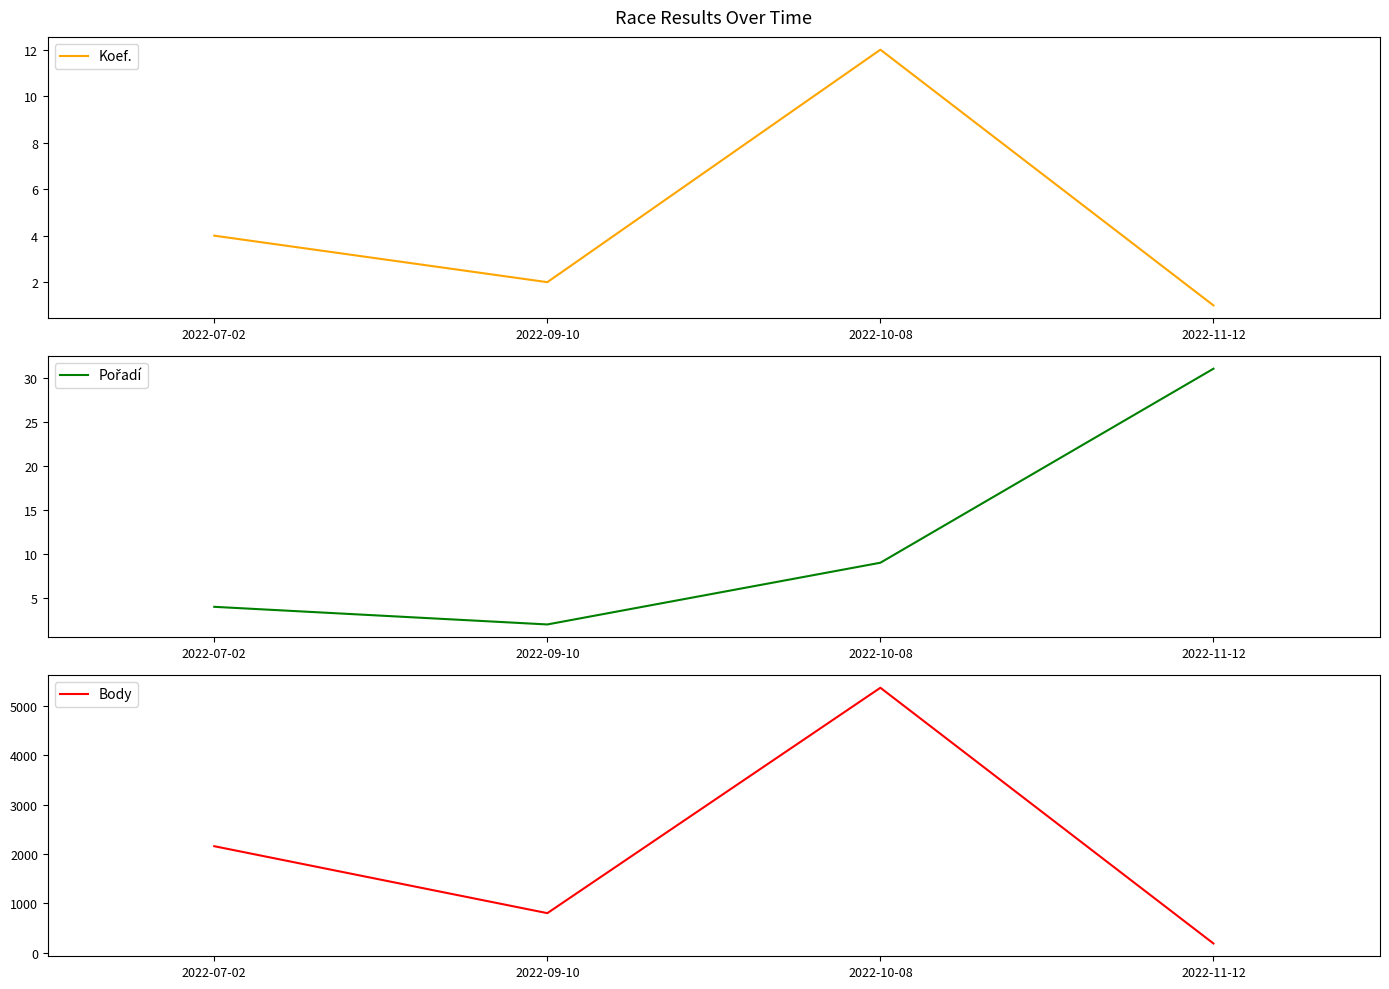

True or false: Pořadí has more than 2 points higher than both neighbors.

False